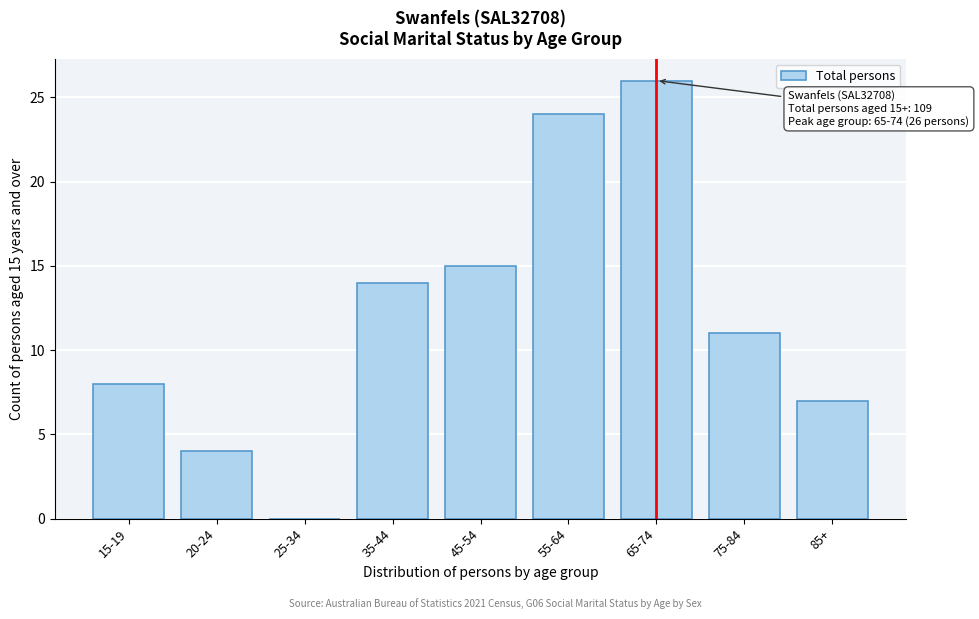

Reading right to left, what are all the values shown in this chart?

85+=7	75-84=11	65-74=26	55-64=24	45-54=15	35-44=14	25-34=0	20-24=4	15-19=8